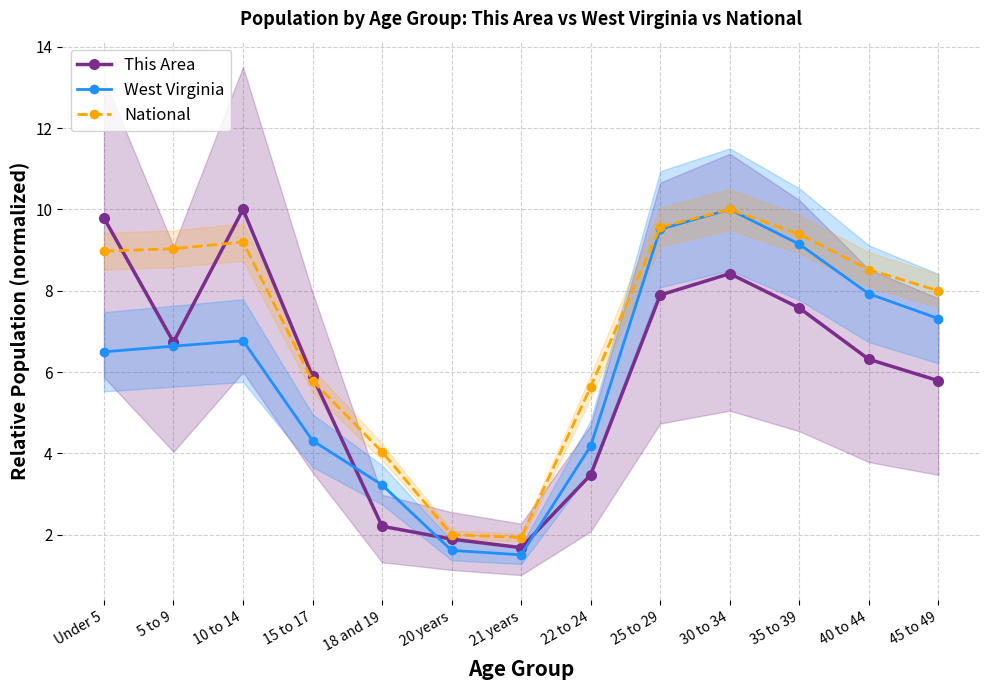

What is the label of the 7th point from the left?

21 years